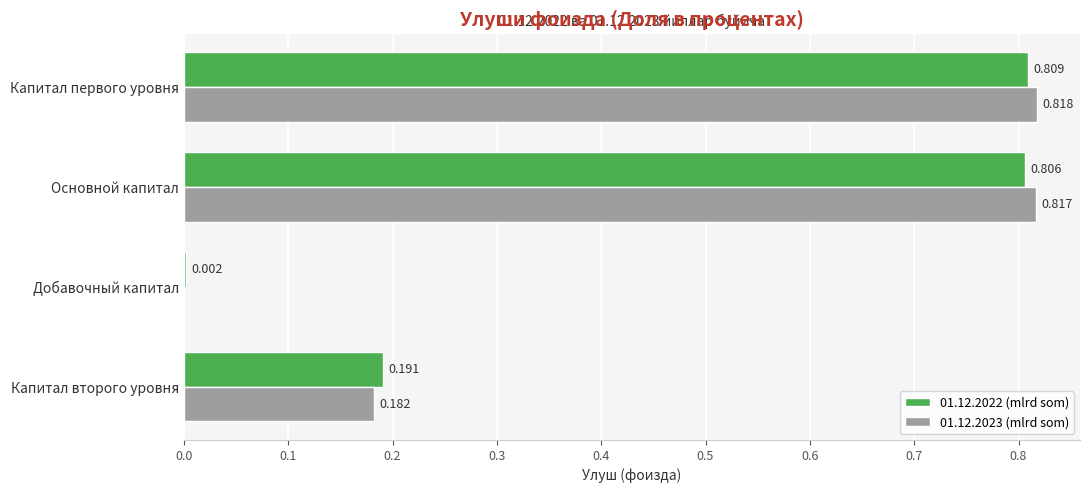

Is the value of 01.12.2023 (mlrd som) at Капитал второго уровня greater than the value of 01.12.2022 (mlrd som) at Основной капитал?

No